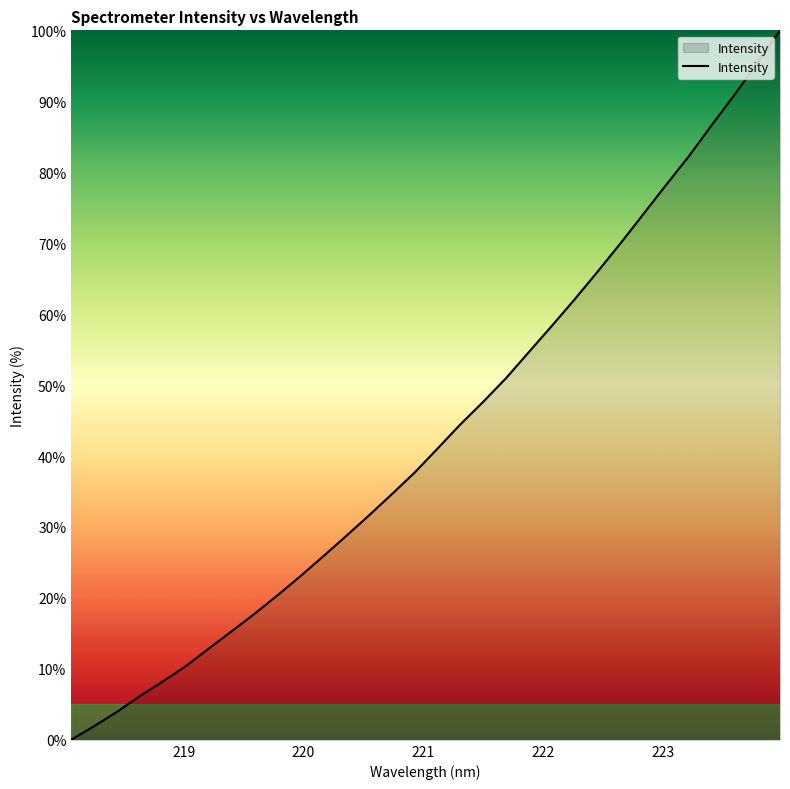

What is the maximum value shown in the chart?

100.0